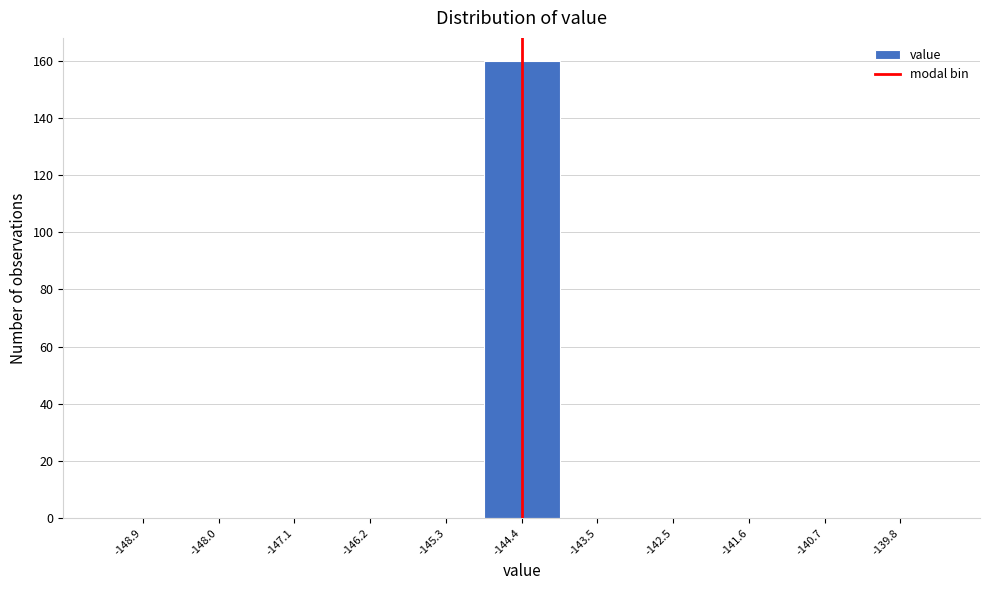

Reading left to right, list every bar in this chart as the range it spans on the x-axis followed by its height. Neither the bar edges nor the heights are printed on the chart, so give them approximately, as read against the axes.

-149.4 to -148.5: 0
-148.5 to -147.5: 0
-147.5 to -146.6: 0
-146.6 to -145.7: 0
-145.7 to -144.8: 0
-144.8 to -143.9: 160
-143.9 to -143.0: 0
-143.0 to -142.1: 0
-142.1 to -141.2: 0
-141.2 to -140.3: 0
-140.3 to -139.4: 0